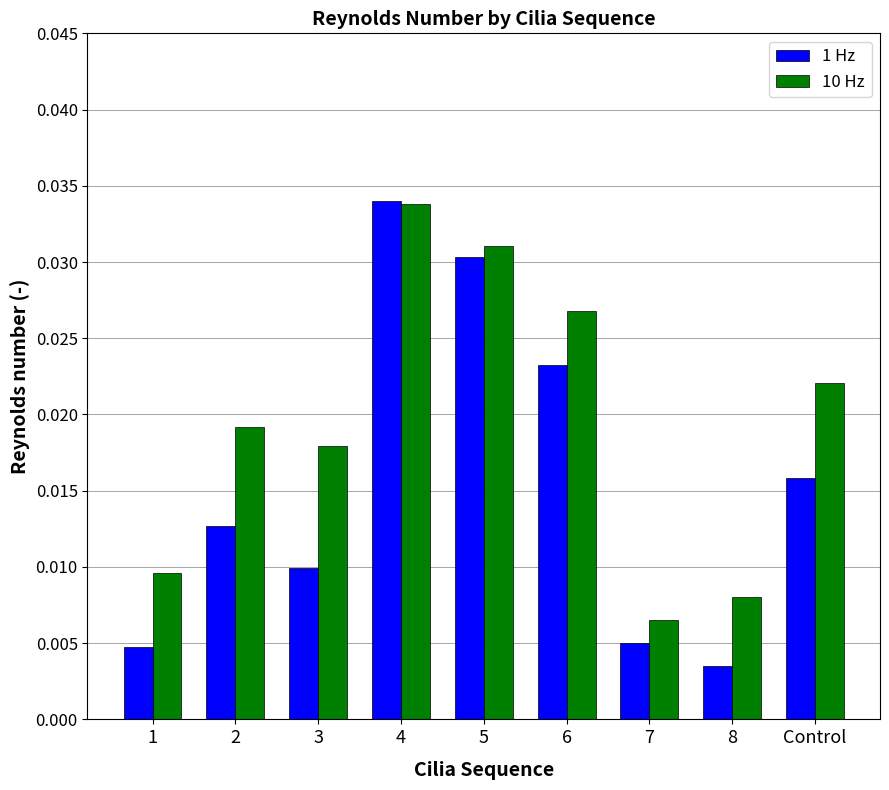

Count the number of categories in the chart.

9